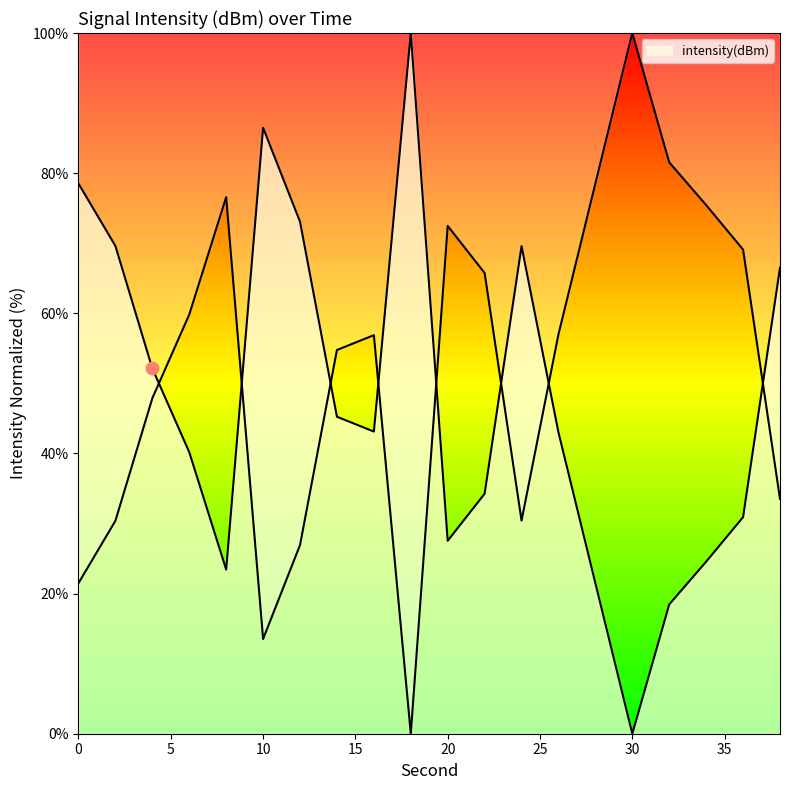

What is the change in value from 6 to 20?

-12.6